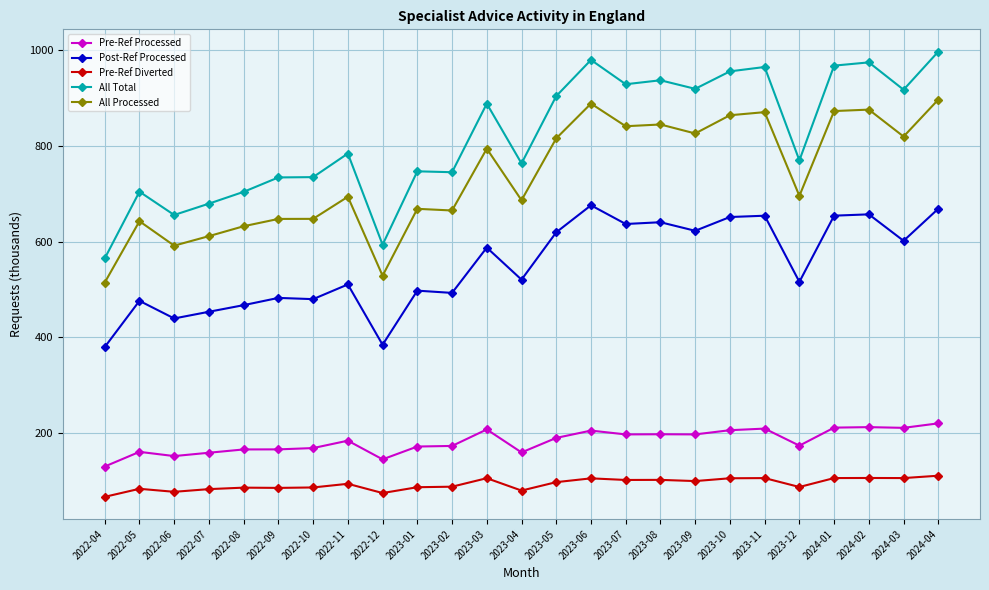

What is the difference between the second highest and minimum values in the All Total series?

415.3